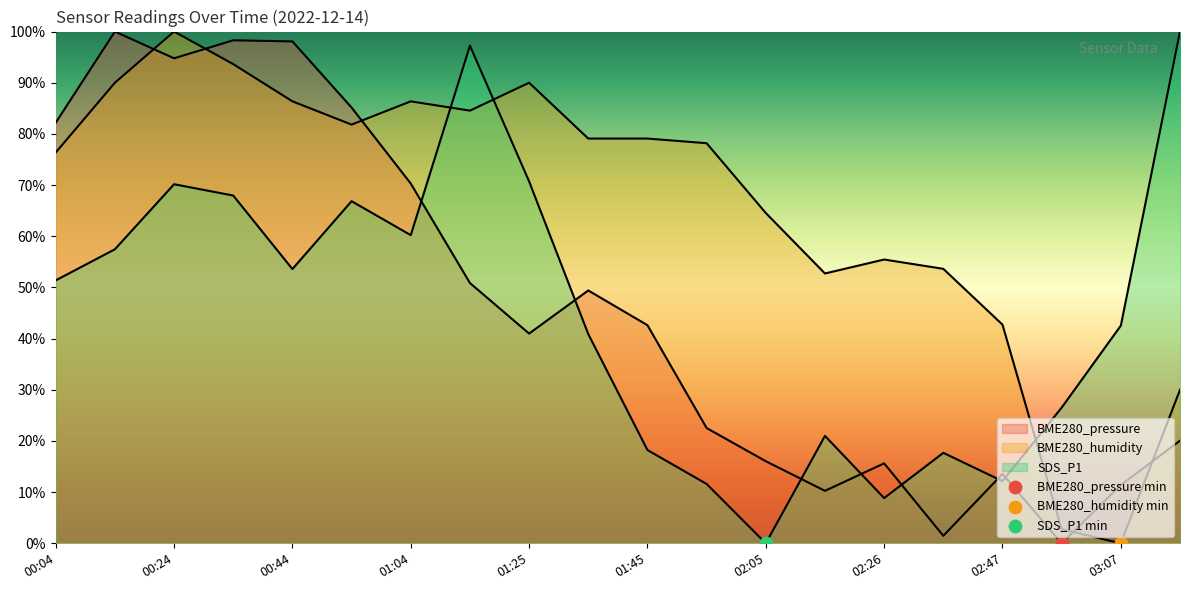

Is the value of BME280_pressure at 00:44 greater than the value of BME280_humidity at 01:25?

Yes